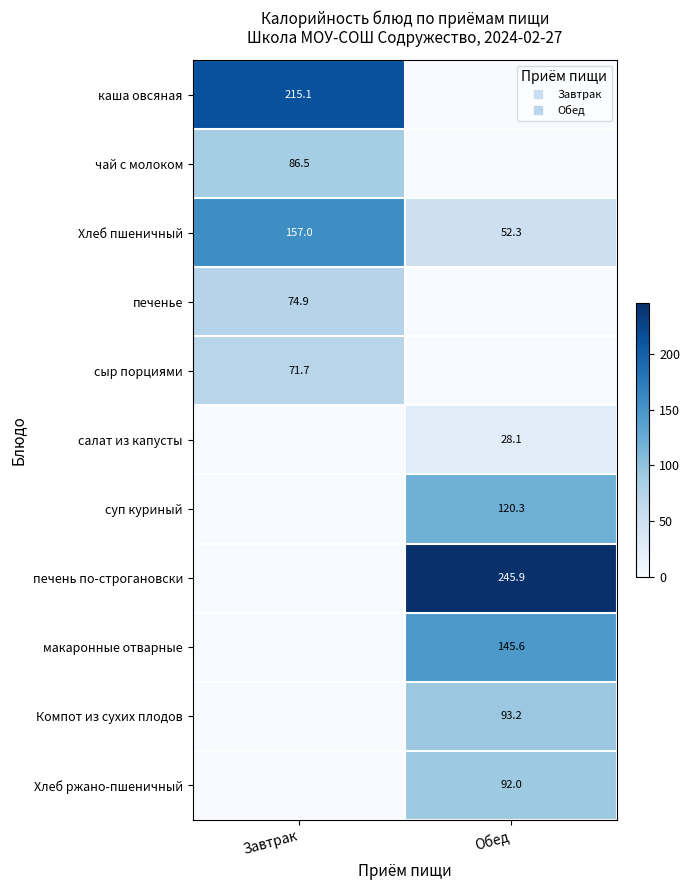

At which label is макаронные отварные closest to 72?

Завтрак